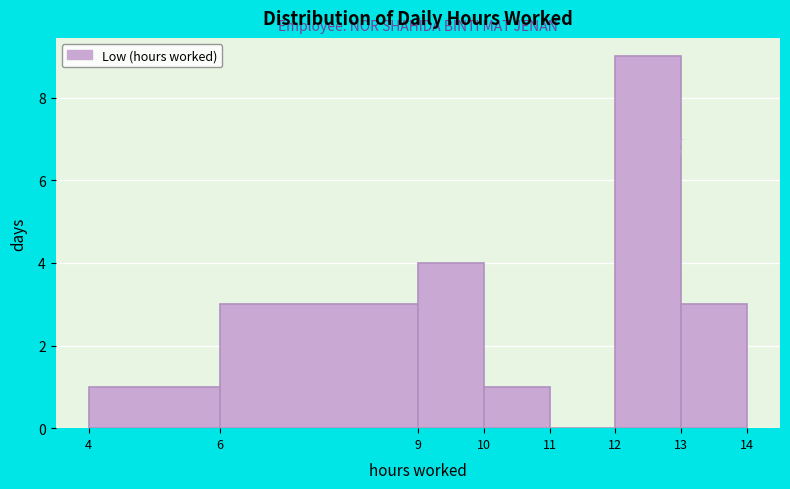

Over which range of the x-axis is the bar tallest?

12 to 13